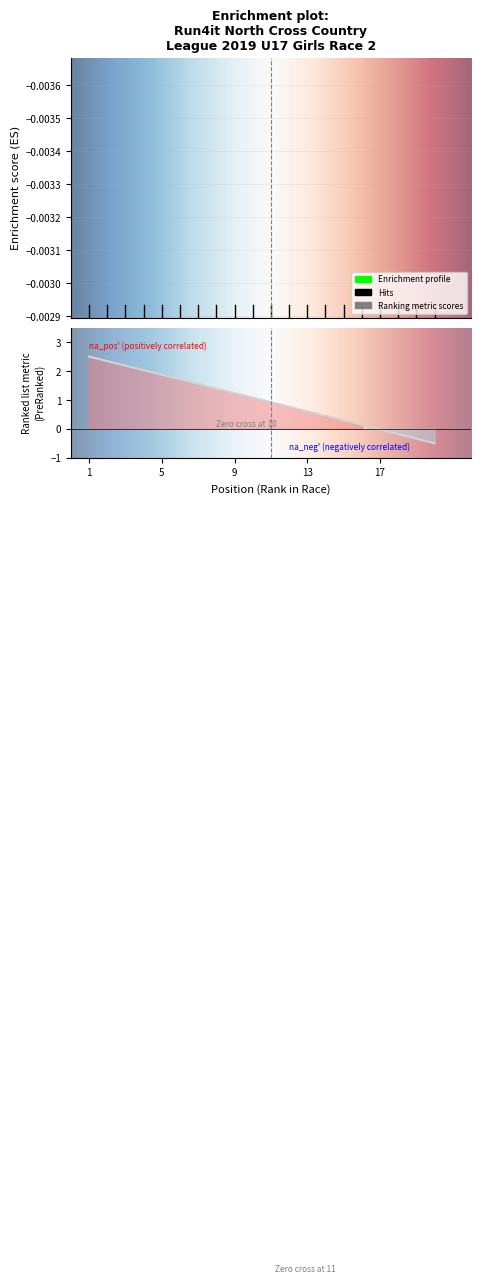

How many lines are shown in the chart?

1